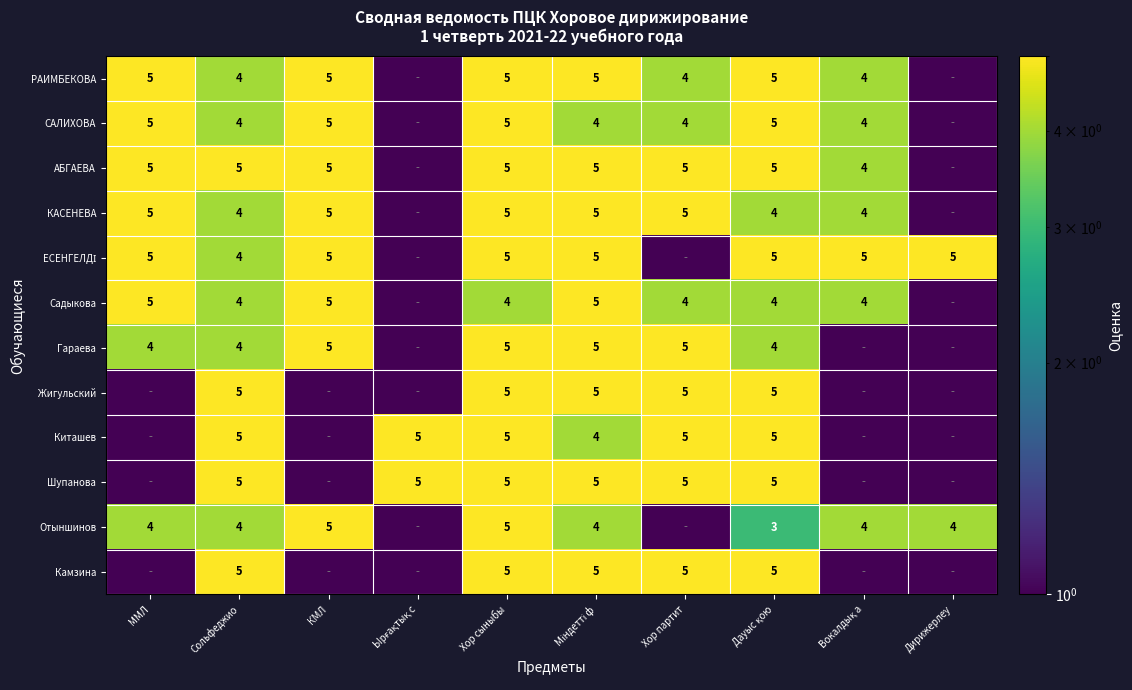

How many categories are shown in the chart?

10